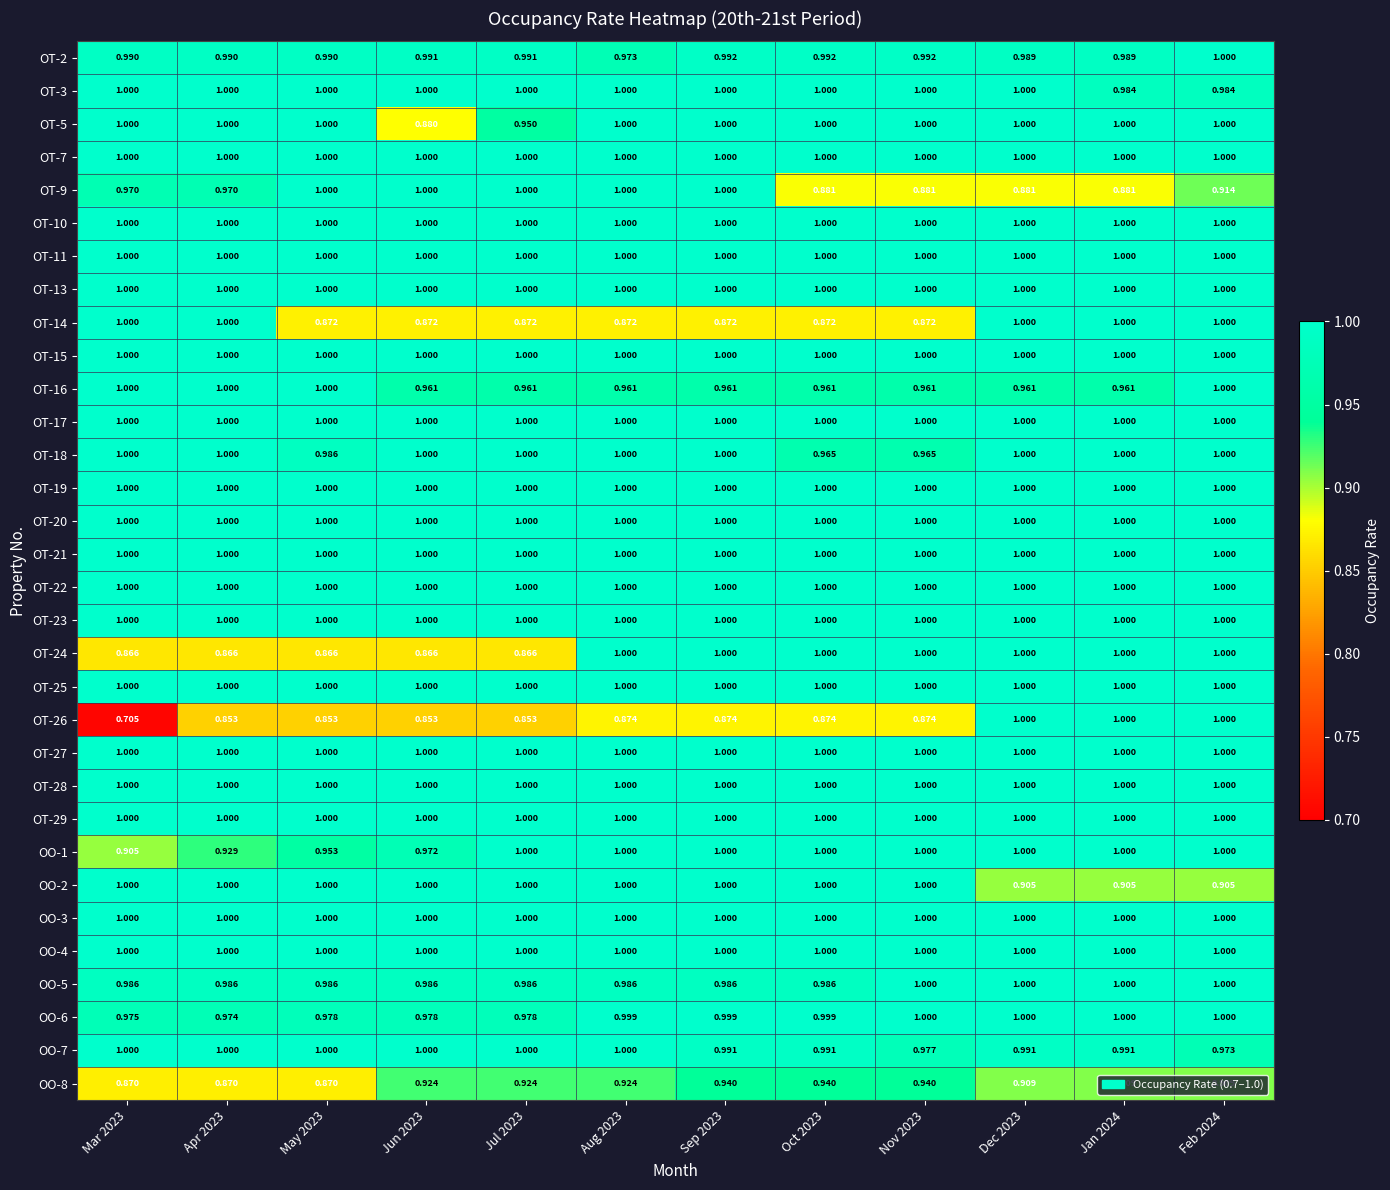

Is the value of OT-27 at Aug 2023 greater than the value of OO-8 at Feb 2024?

Yes